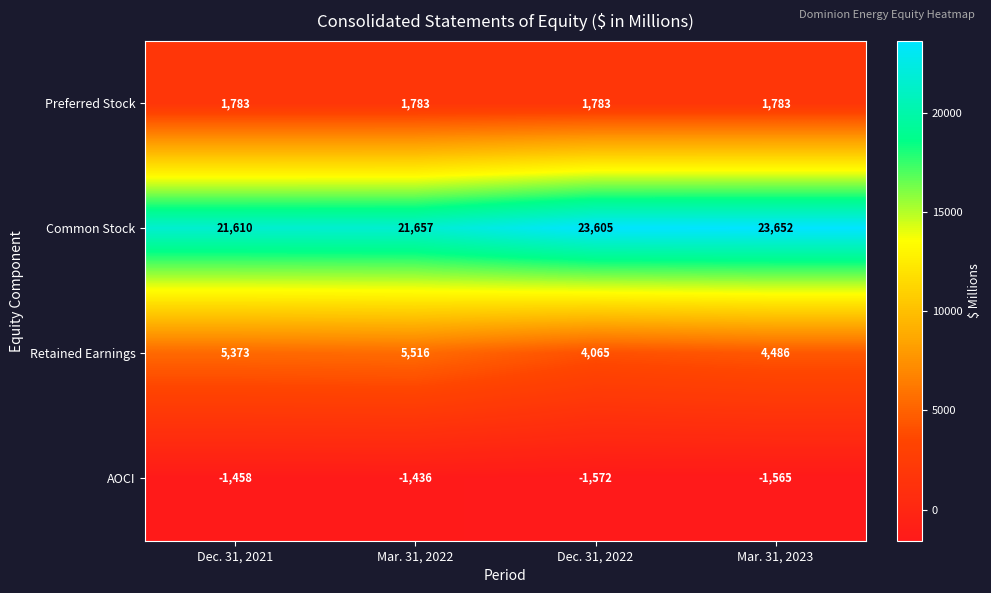

Is it true that Preferred Stock equals 2887 at Dec. 31, 2021?

False